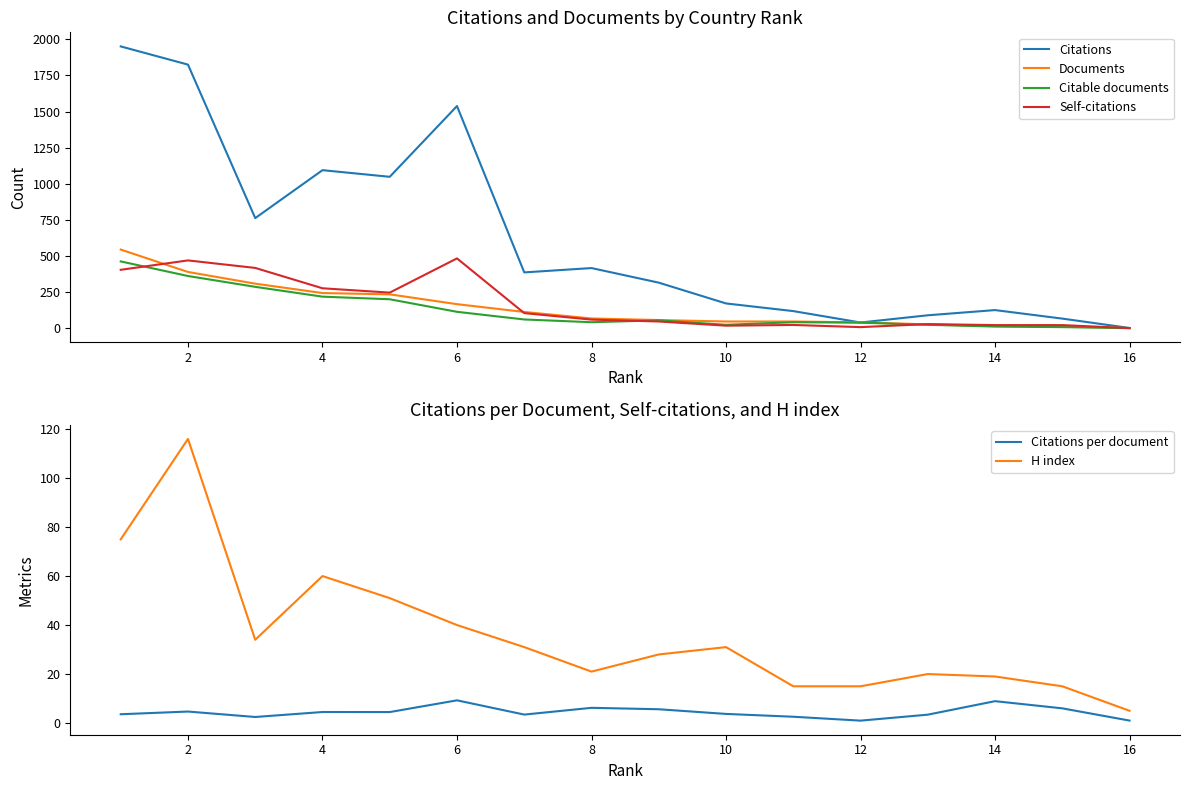

What is the highest value of the Documents series?

544